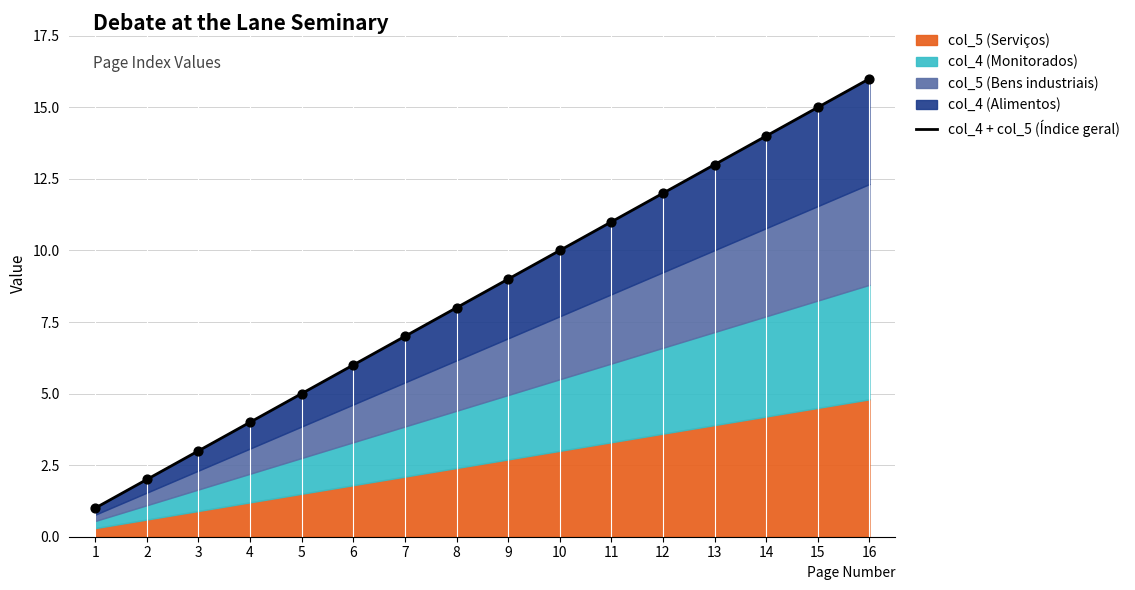

What is the change in value from 9 to 13?

+4.0